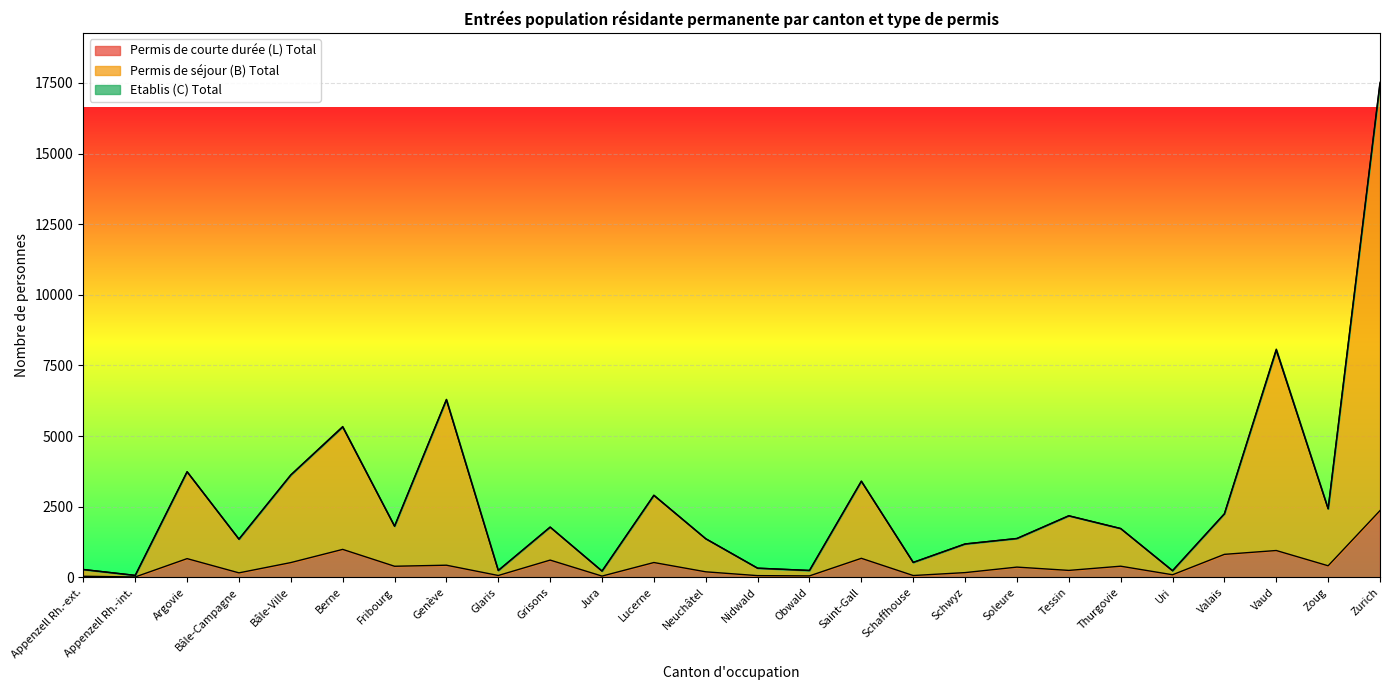

At how many categories does at least one series exceed 11882?

1